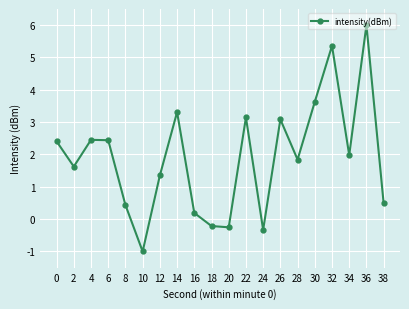

What is the ratio of the value at 2 to the value at 36?

0.3